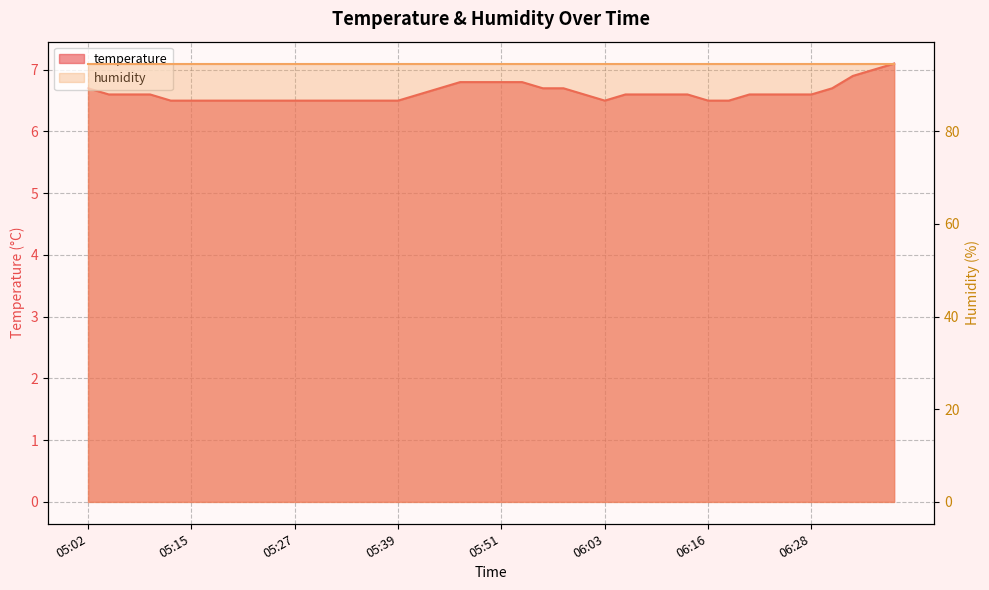

Does the chart have visible grid lines?

Yes